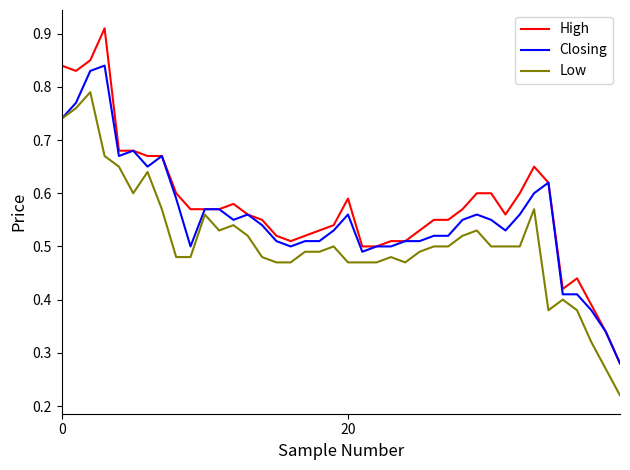

Rank the series by their average value, from highest to lowest.

High, Closing, Low